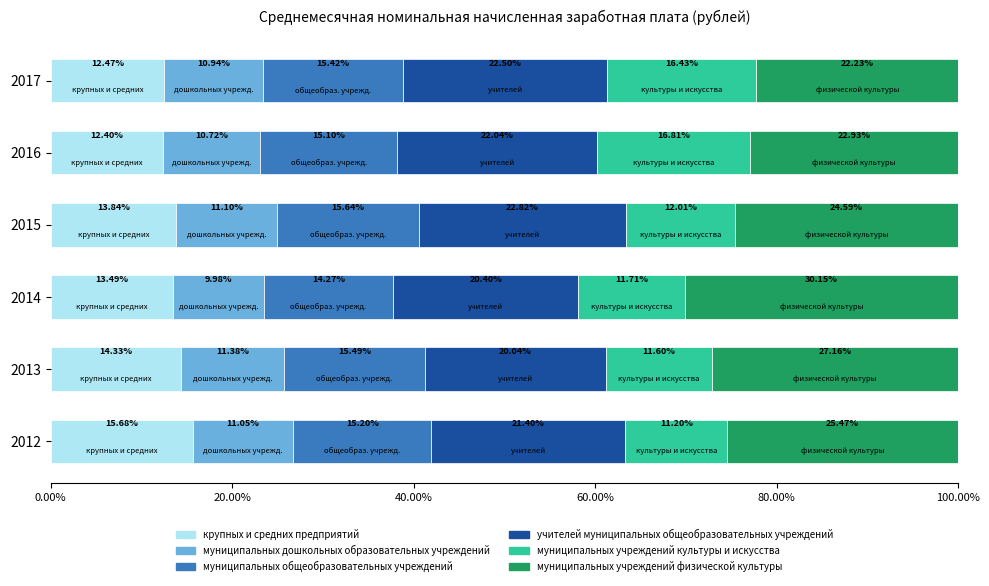

What are all the series names shown in the legend?

крупных и средних предприятий, муниципальных дошкольных образовательных учреждений, муниципальных общеобразовательных учреждений, учителей муниципальных общеобразовательных учреждений, муниципальных учреждений культуры и искусства, муниципальных учреждений физической культуры